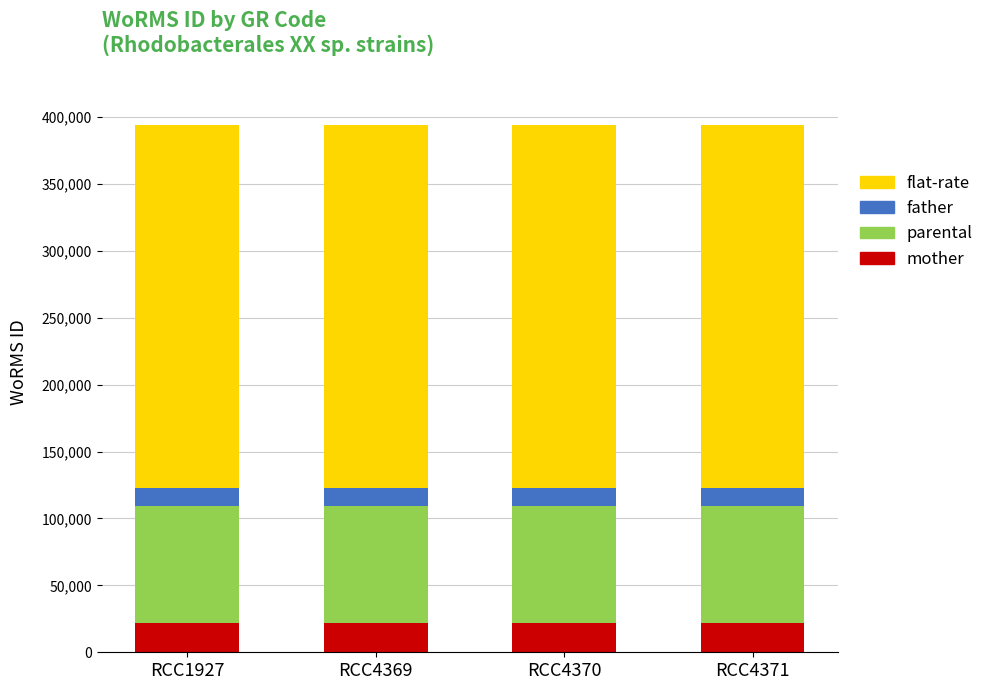

What is the total value across all series at RCC4371?

393622